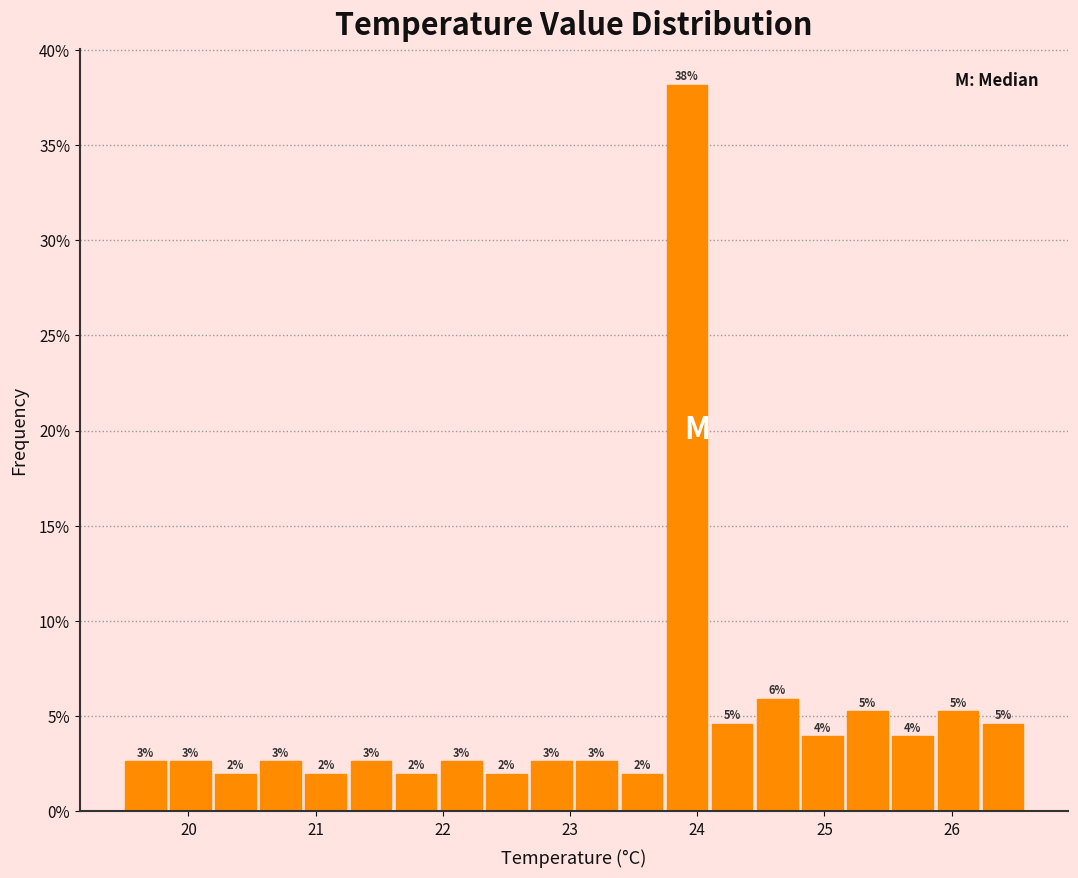

Around what value on the x-axis is the tallest bar? Give the approximate position of its centre, as read against the axis.

23.9